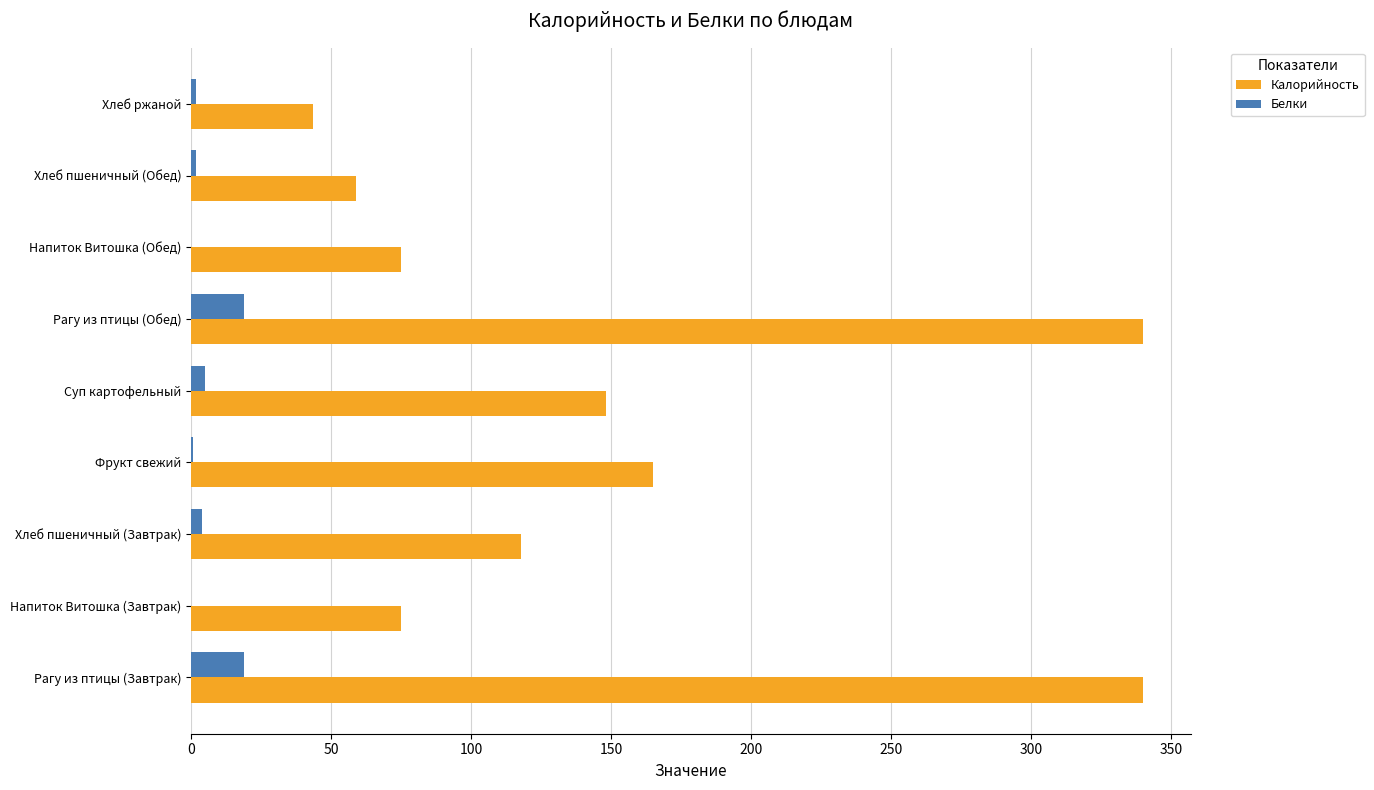

What is the maximum value for Белки?

19.0